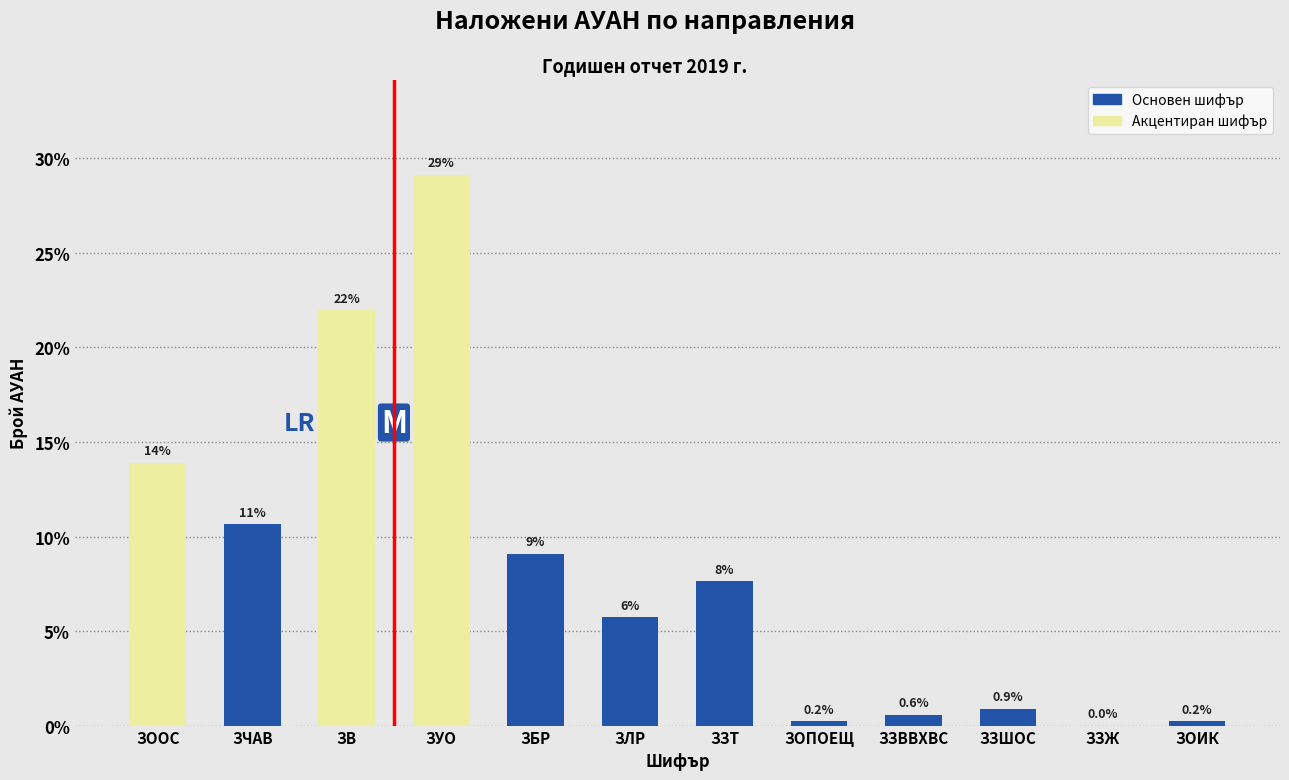

Reading left to right, list all the values displayed in this chart.

ЗООС=13.9	ЗЧАВ=10.7	ЗВ=22.0	ЗУО=29.1	ЗБР=9.1	ЗЛР=5.7	ЗЗТ=7.6	ЗОПОЕЩ=0.2	ЗЗВВХВС=0.6	ЗЗШОС=0.9	ЗЗЖ=0.0	ЗОИК=0.2